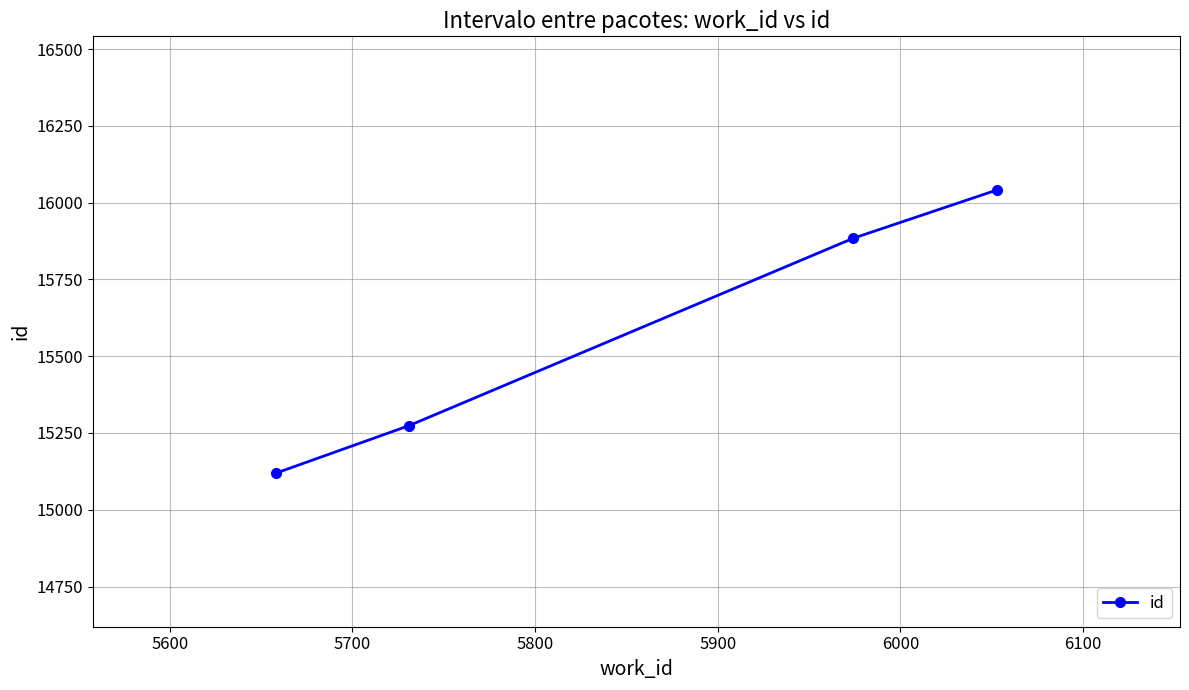

How many lines are shown in the chart?

1